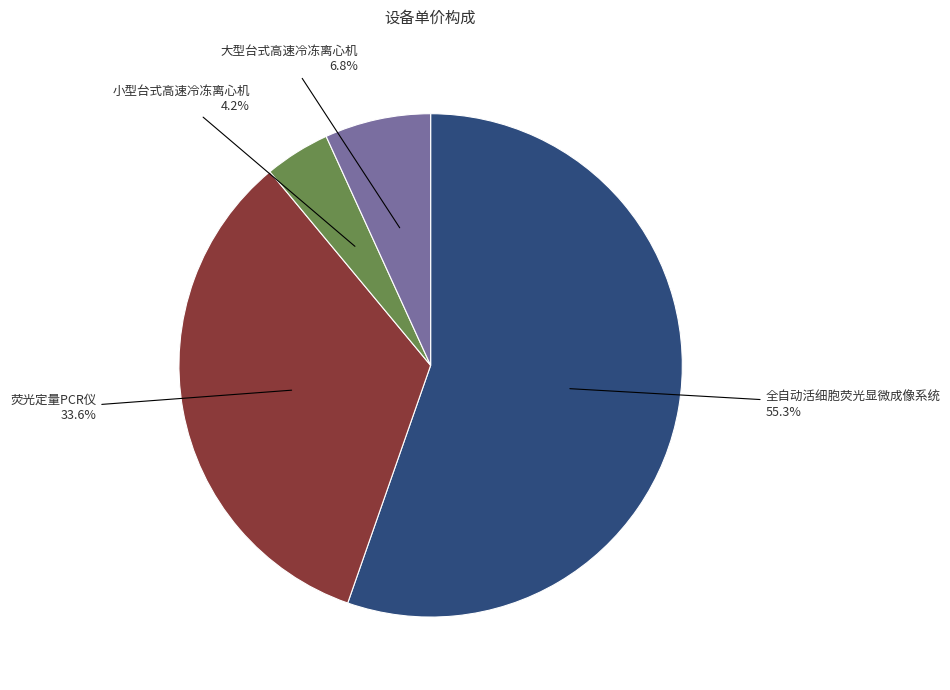

Which has a higher value, 大型台式高速冷冻离心机 or 小型台式高速冷冻离心机?

大型台式高速冷冻离心机